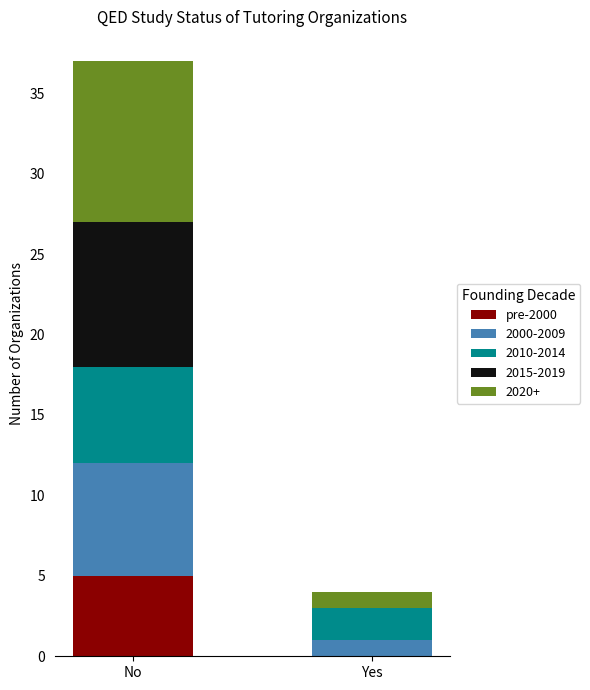

How many categories are shown in the chart?

2